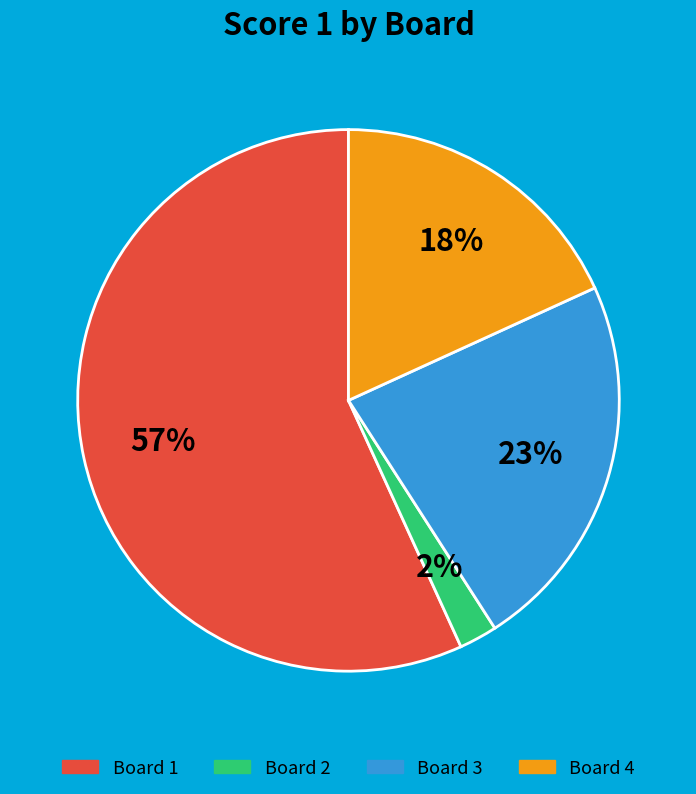

Which slice represents more than half of the pie?

Board 1